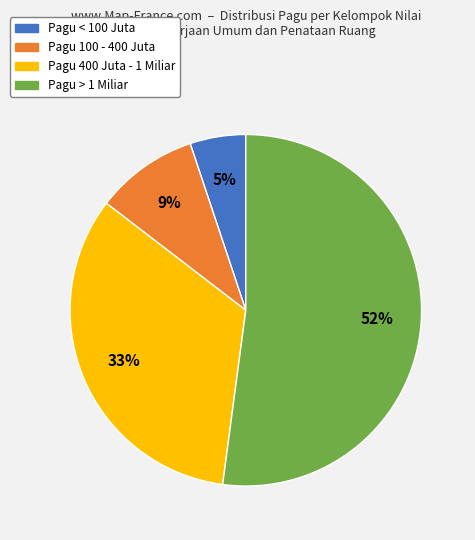

Is there a majority slice in this chart?

Yes